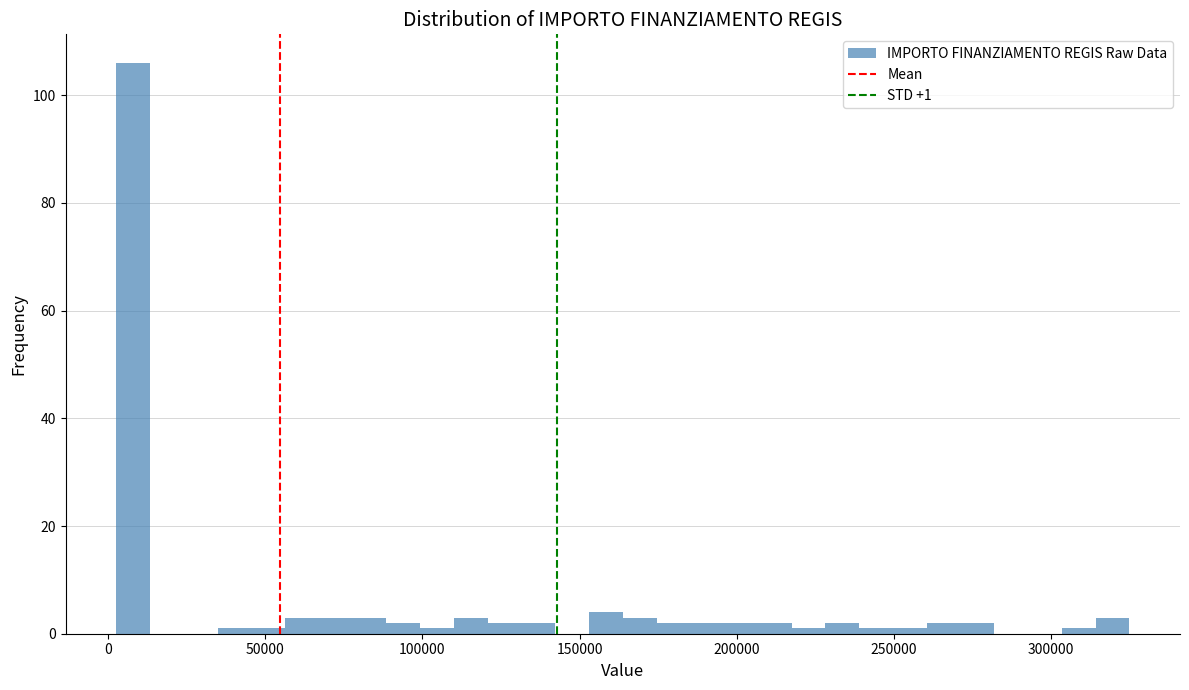

Around what value on the x-axis is the tallest bar? Give the approximate position of its centre, as read against the axis.

10000